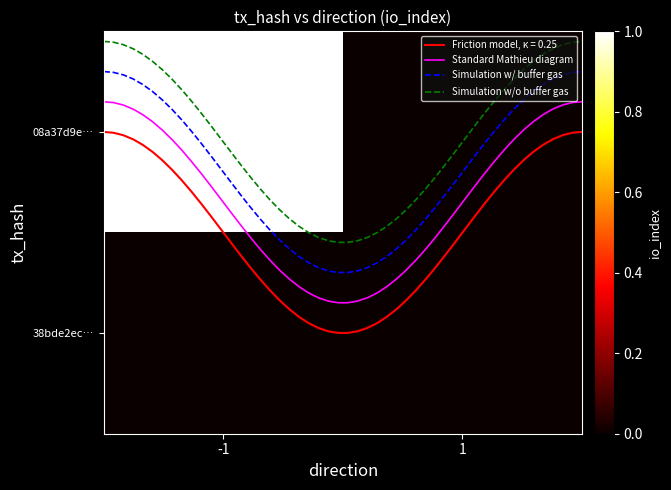

Reading right to left, what are all the values shown in this chart?

08a37d9ed96a66d086ce280ca6a892d368671dc: 0	1
38bde2eca9679e14ef672193385d7bbaa0e9bd3: 0	0